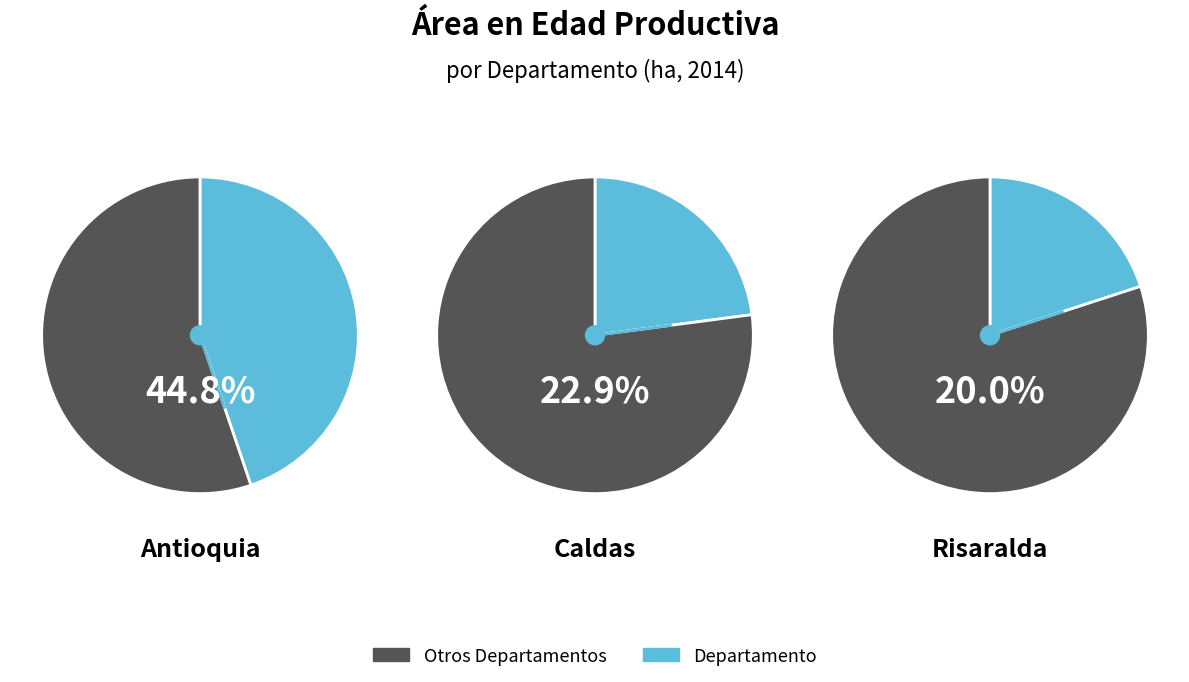

Does Risaralda account for over 50% of the chart?

No